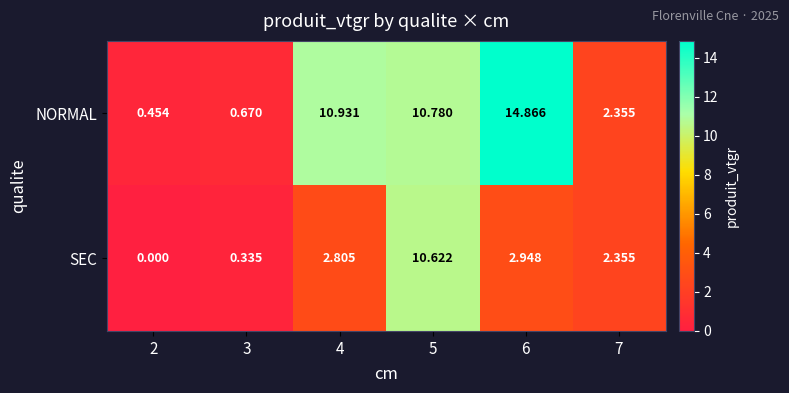

Which series changed the most between 2 and 7?

SEC